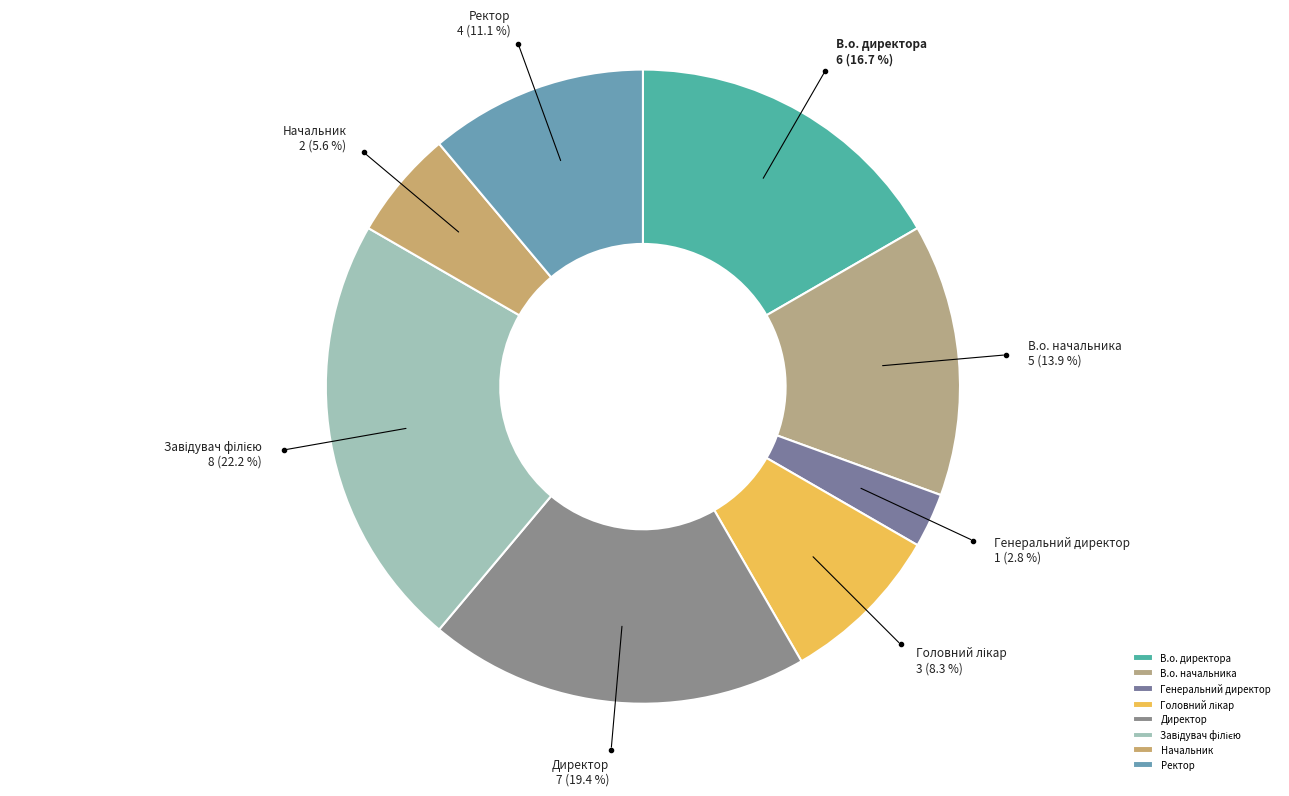

To the nearest percent, what percentage of the pie is Генеральний директор?

3%